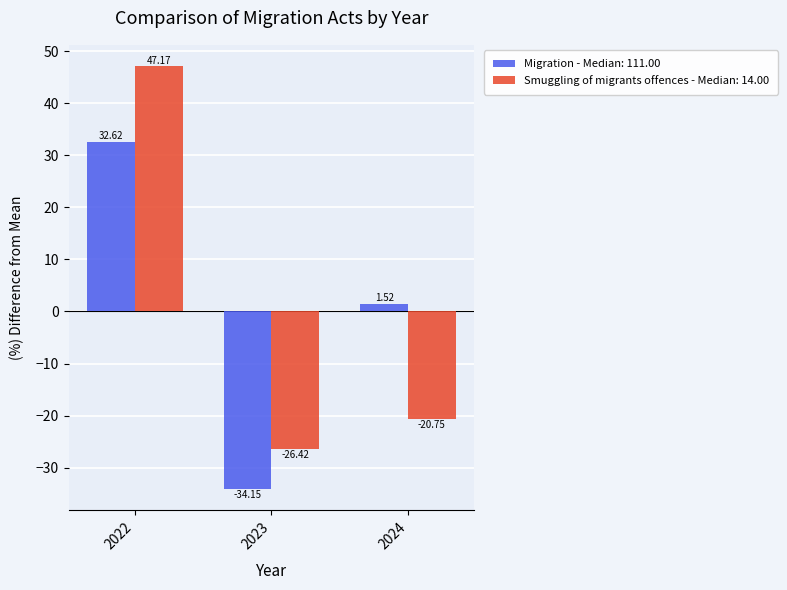

What is the difference between the maximum and minimum values in the Smuggling of migrants offences - Median: 14.00 series?

73.6